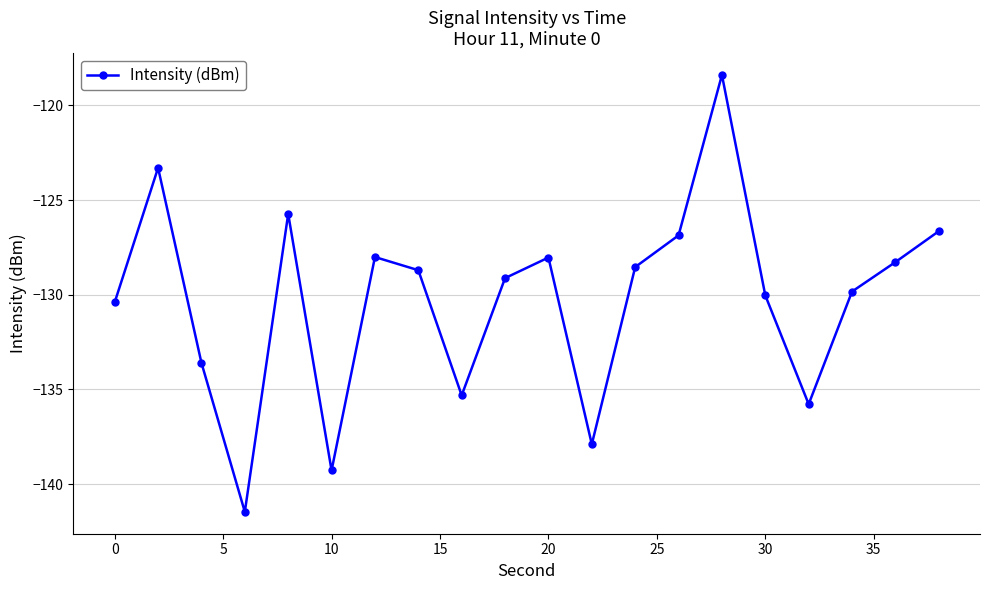

Count the number of categories in the chart.

20